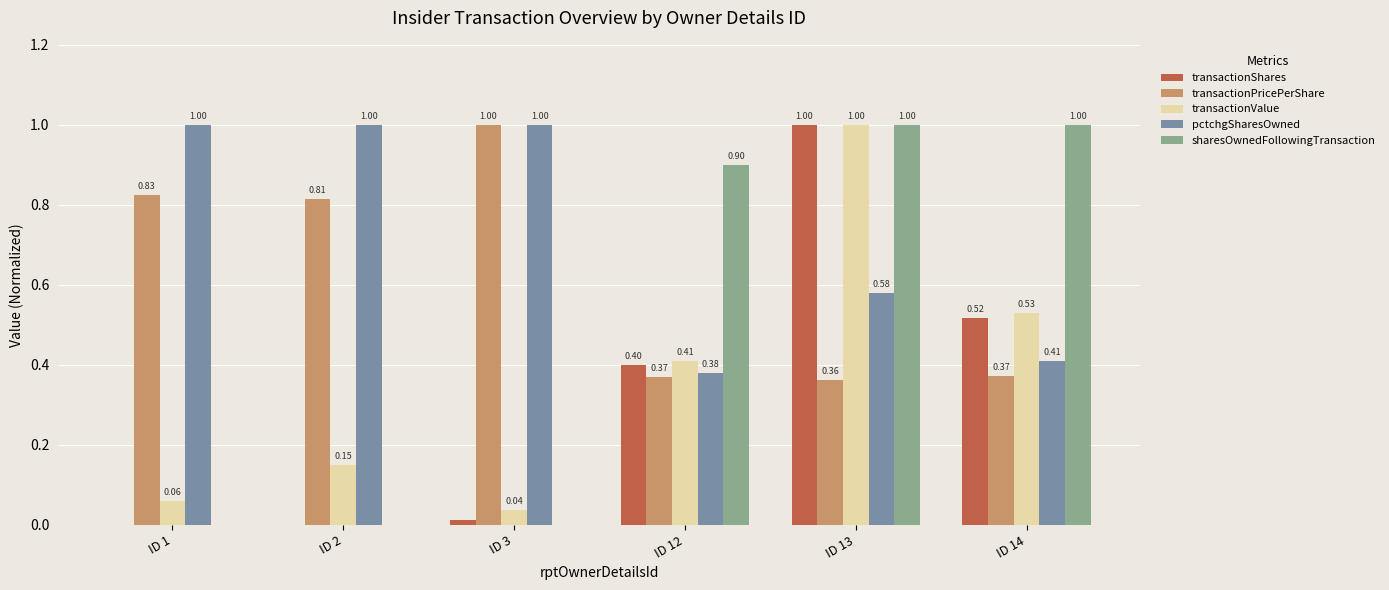

Which series changed the most between ID 2 and ID 3?

transactionPricePerShare